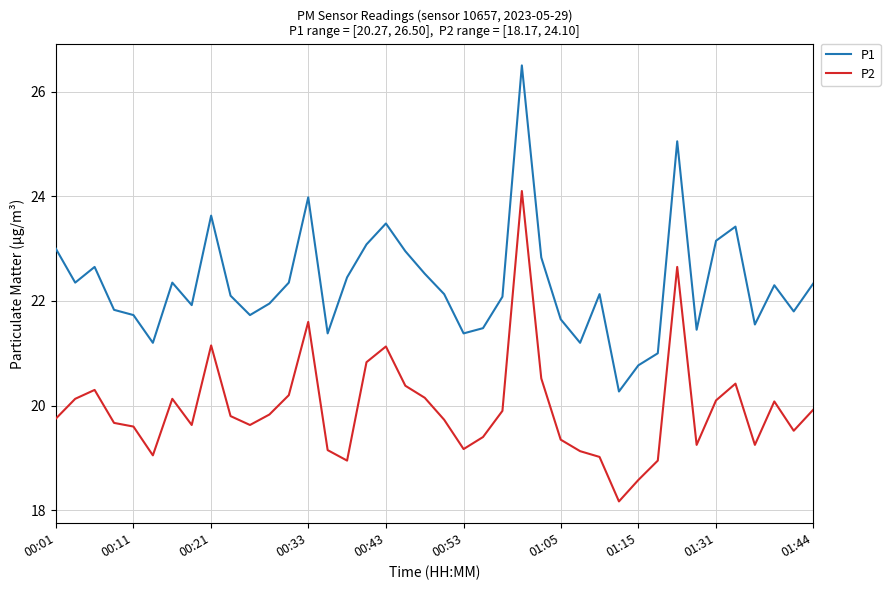

Which series has the largest total across all categories?

P1